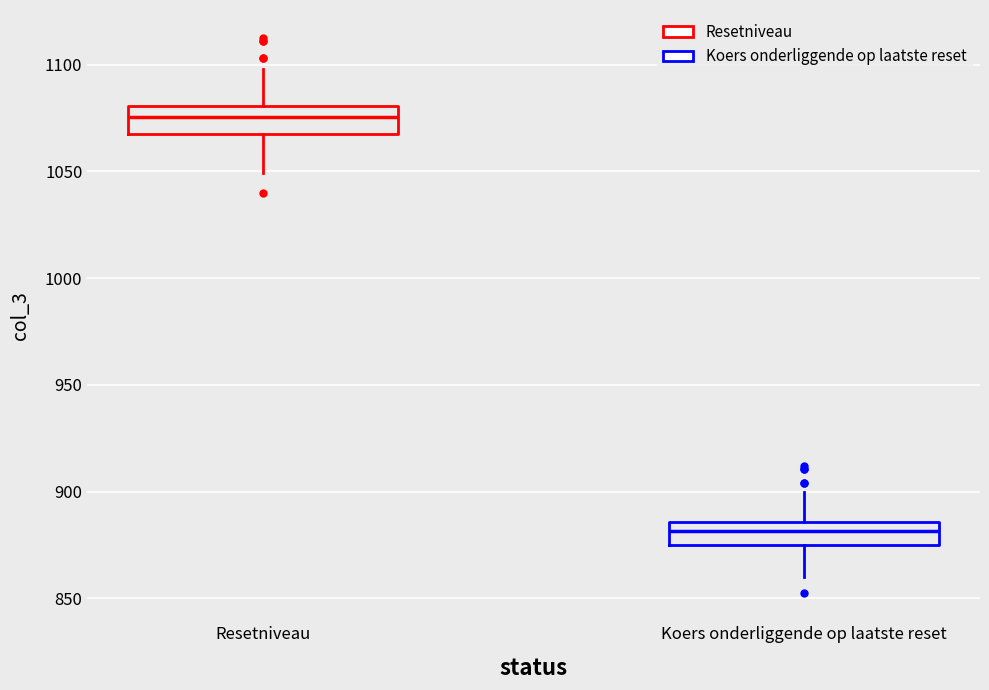

Reading left to right, transcribe this box plot: for each box, give where its median line is, the range the box spans, and where its two whiskers end, as read against the y-axis. The values are not printed on the chart, so give them approximately, as read against the axis.

Resetniveau: median 1075, box 1070 to 1080, whiskers 1050 to 1100
Koers onderliggende op laatste reset: median 880, box 875 to 885, whiskers 860 to 900